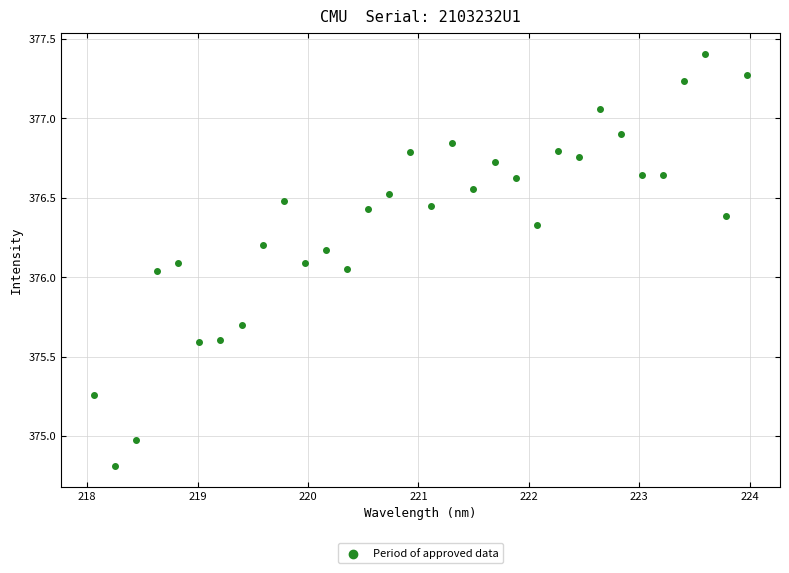

What is the range of X values (max minus min)?

5.9